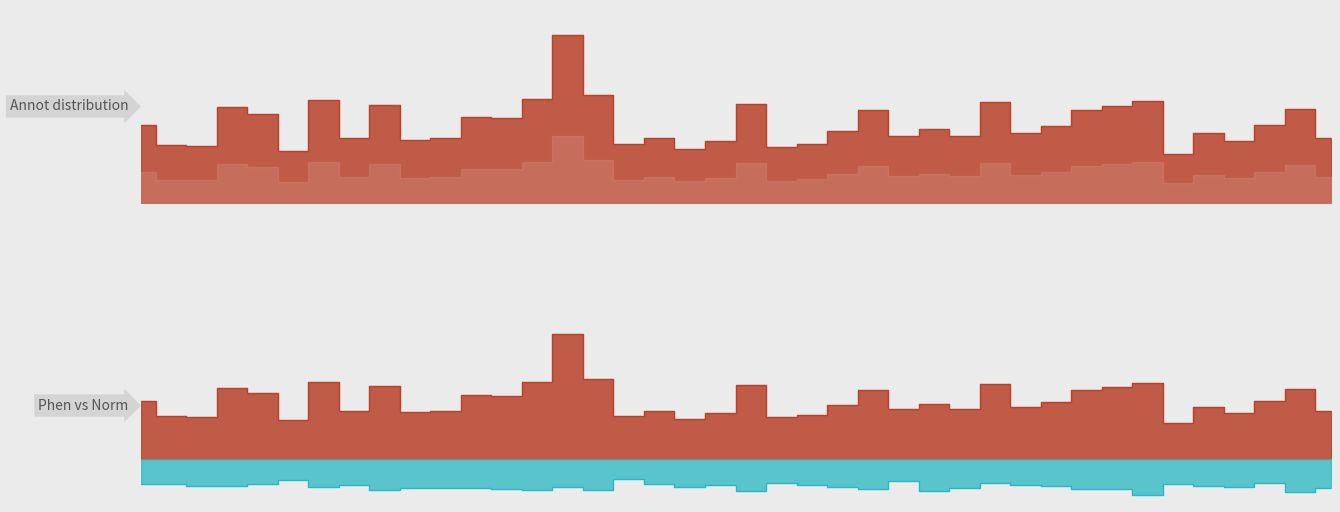

At which label is P1 closest to 8?

00:19